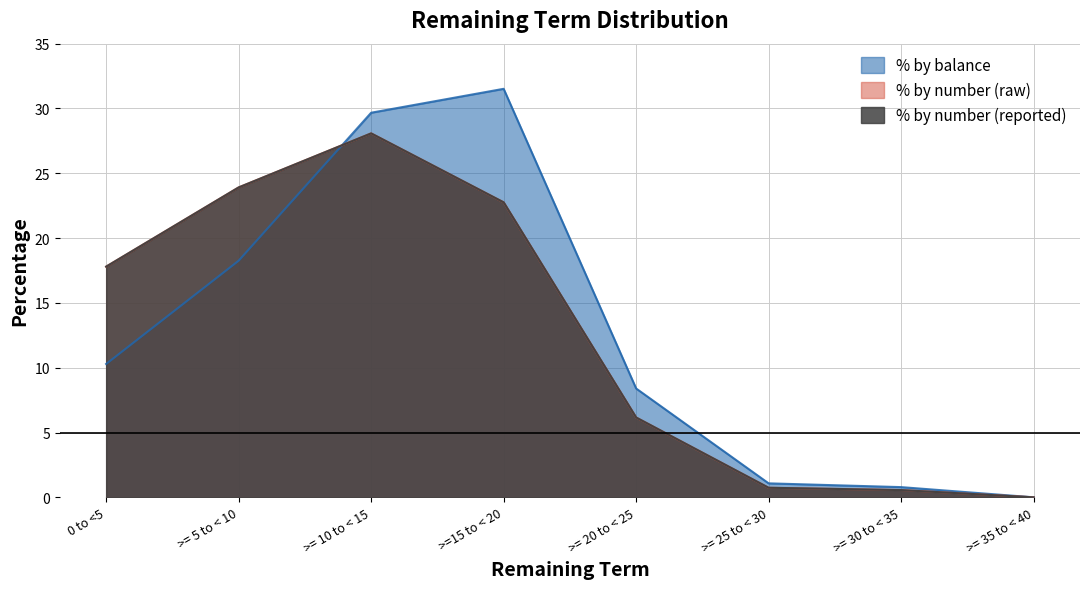

True or false: Number of accounts has a value of 0.0 at >= 35 to < 40.

False